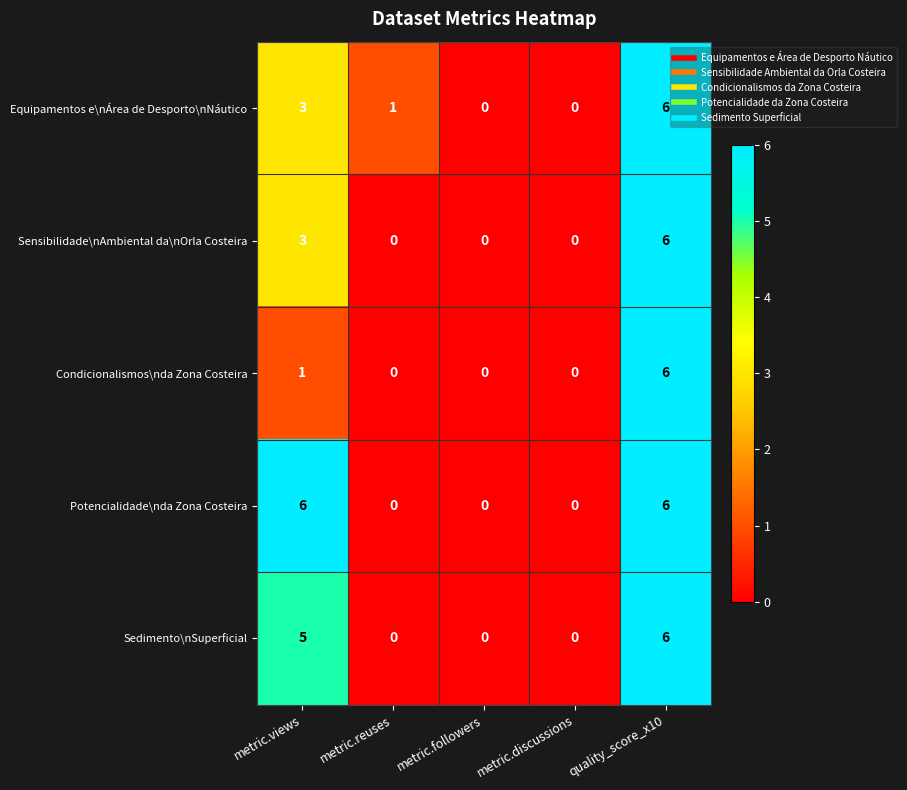

List the series in order of their overall mean, lowest first.

Condicionalismos\nda Zona Costeira, Sensibilidade\nAmbiental da\nOrla Costeira, Equipamentos e\nÁrea de Desporto\nNáutico, Sedimento\nSuperficial, Potencialidade\nda Zona Costeira